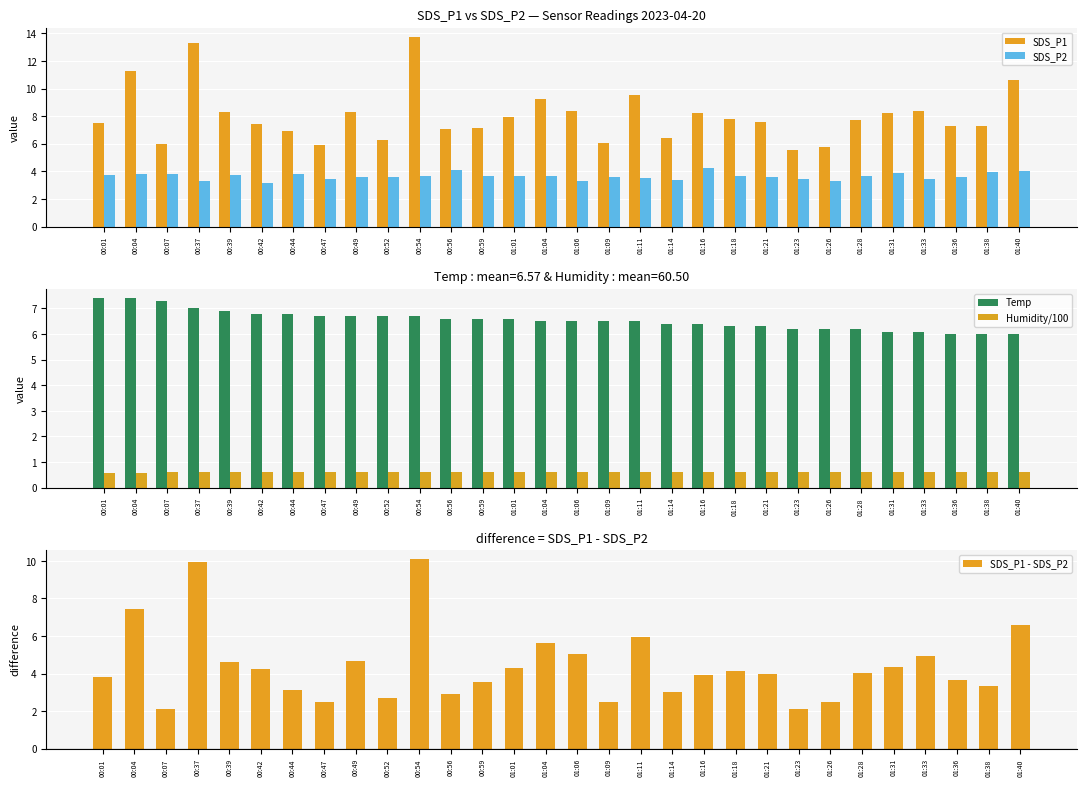

At which category does the chart reach its peak across all series?

00:54